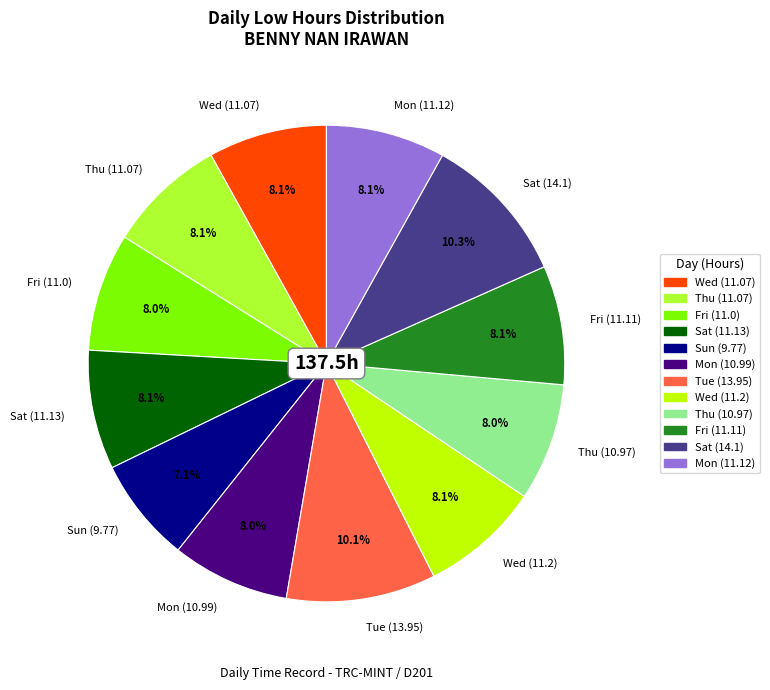

What is the ratio of the value at Tue (13.95) to the value at Sun (9.77)?

1.4